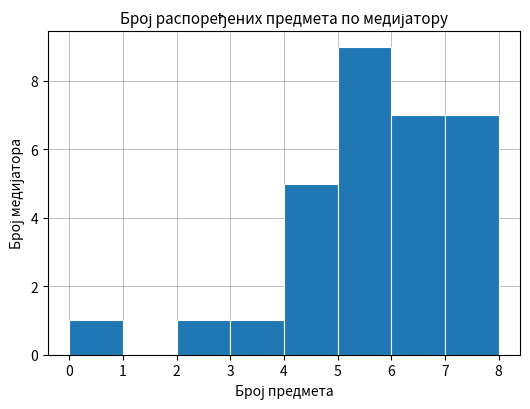

Reading left to right, list every bar in this chart as the range it spans on the x-axis followed by its height. The values are not printed on the chart, so give them approximately, as read against the axis.

0 to 1: 1
1 to 2: 0
2 to 3: 1
3 to 4: 1
4 to 5: 5
5 to 6: 9
6 to 7: 7
7 to 8: 7